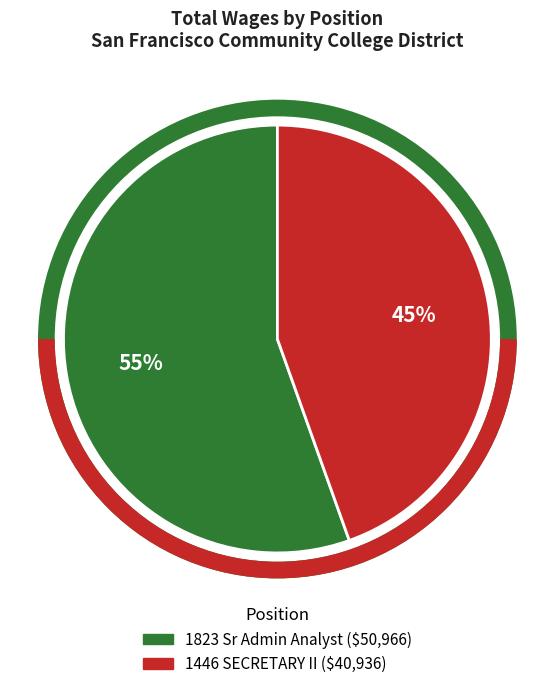

To the nearest percent, what is the combined percentage of 1823 Sr Admin Analyst and 1446 SECRETARY II?

100%